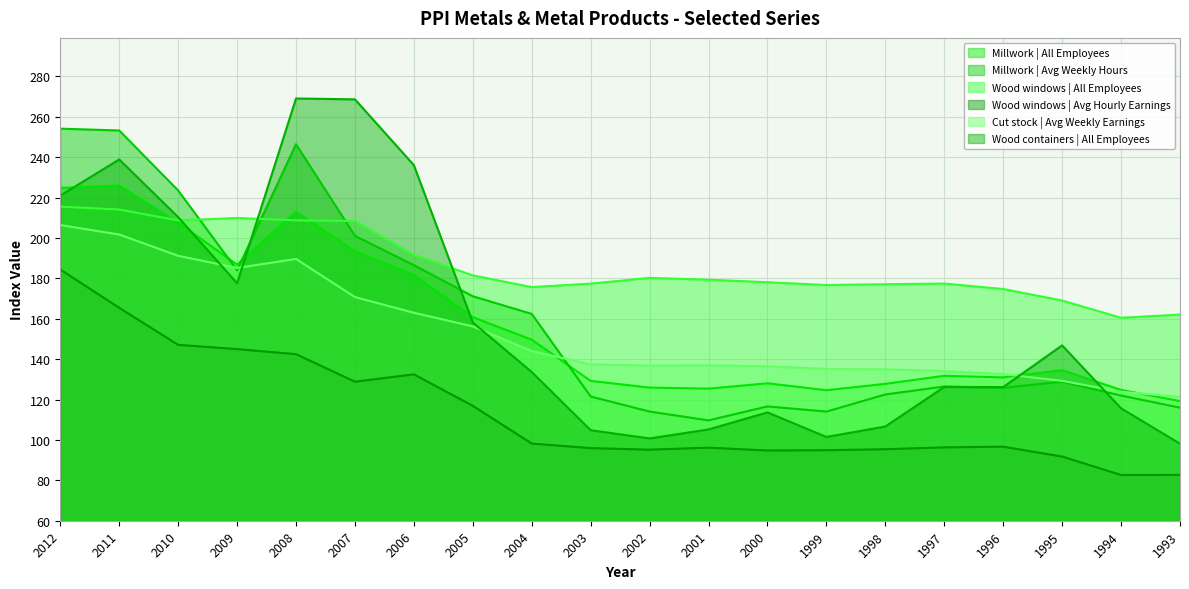

At how many categories does at least one series exceed 118?

20